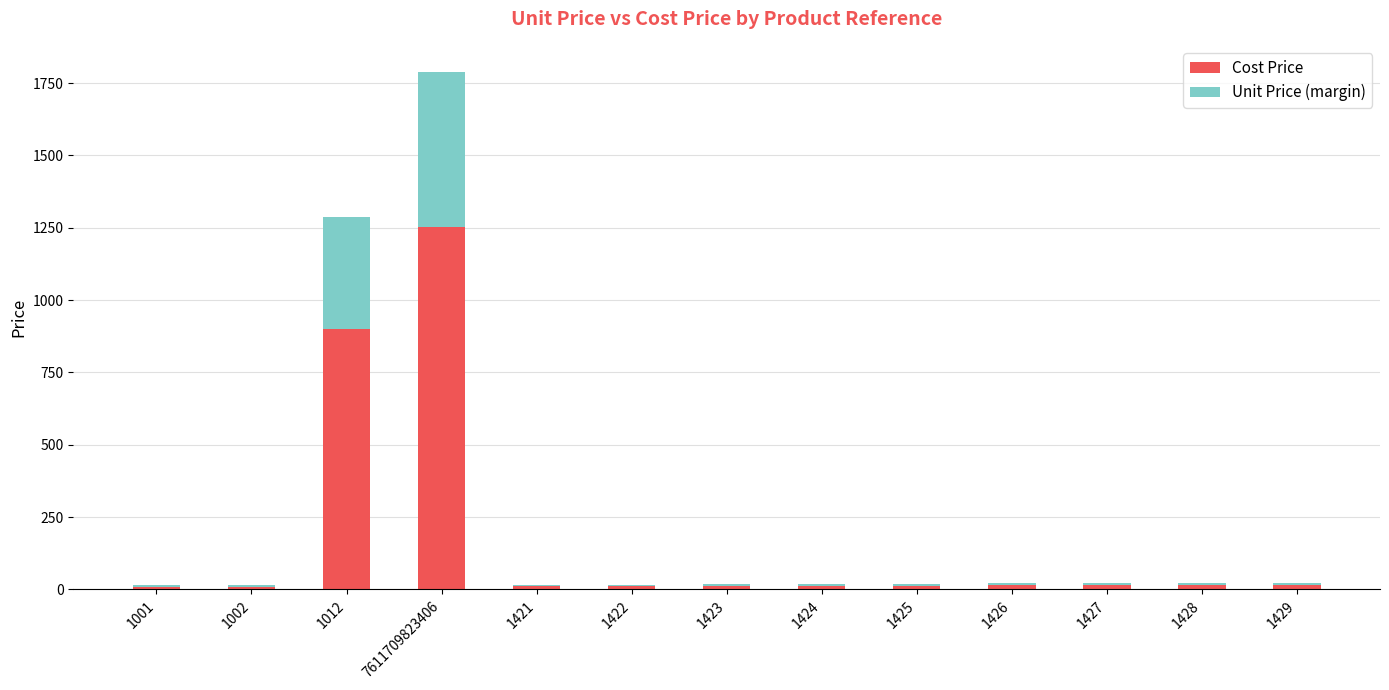

How many data points in Cost Price are above 13?

7